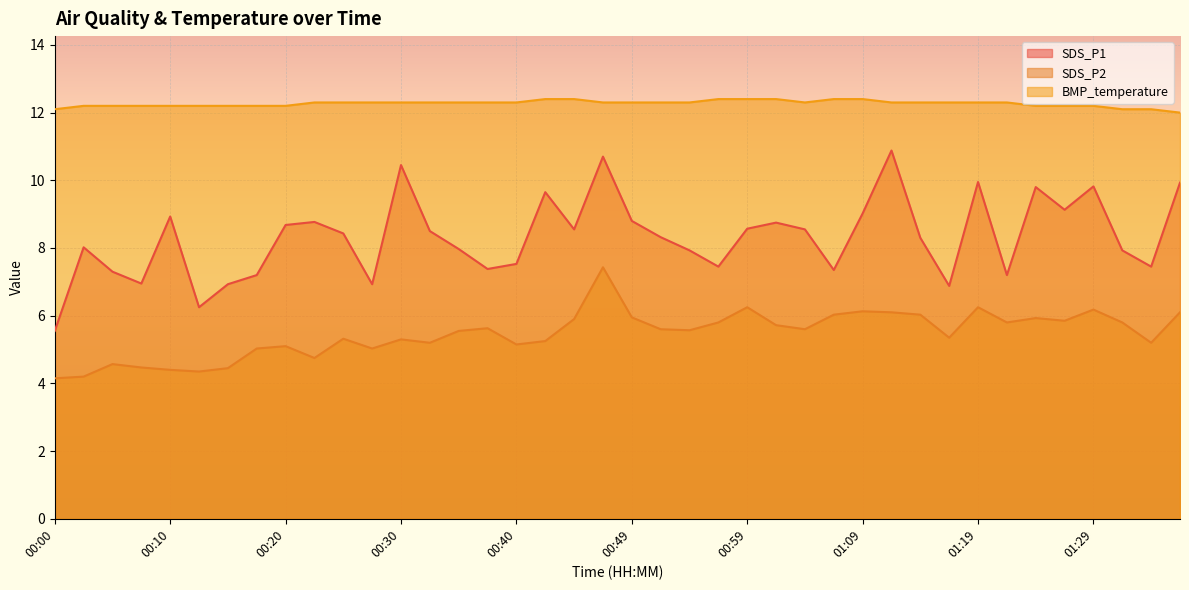

Which category has the highest value in the SDS_P1 series?

01:11